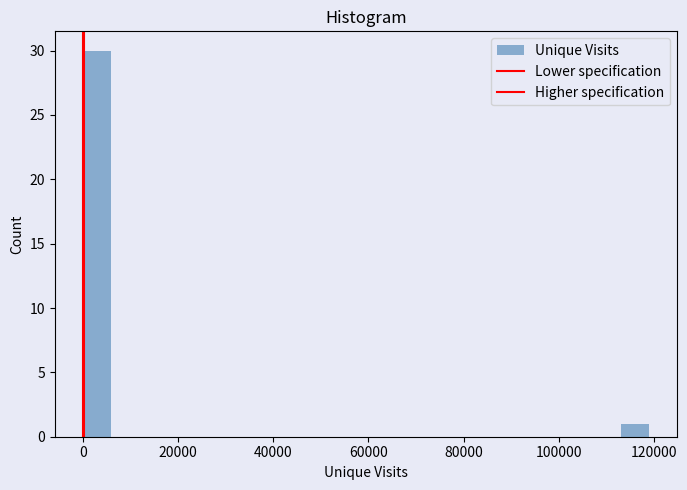

Around what value on the x-axis is the tallest bar? Give the approximate position of its centre, as read against the axis.

2000